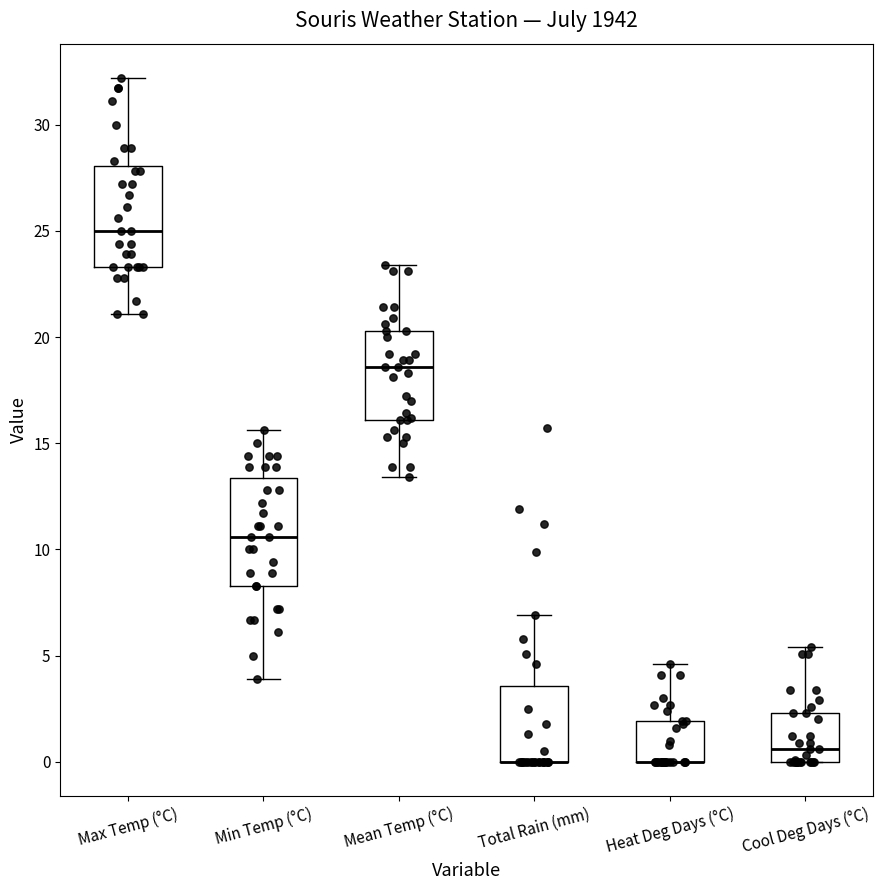

Reading left to right, transcribe this box plot: for each box, give where its median line is, the range the box spans, and where its two whiskers end, as read against the y-axis. The values are not printed on the chart, so give them approximately, as read against the axis.

Max Temp (°C): median 25.0, box 23.5 to 28.0, whiskers 21.0 to 32.0
Min Temp (°C): median 10.5, box 8.5 to 13.5, whiskers 4.0 to 15.5
Mean Temp (°C): median 18.5, box 16.0 to 20.5, whiskers 13.5 to 23.5
Total Rain (mm): median 0.0 (drawn on the box's lower edge), box 0.0 to 3.5, whiskers 0.0 to 7.0
Heat Deg Days (°C): median 0.0 (drawn on the box's lower edge), box 0.0 to 2.0, whiskers 0.0 to 4.5
Cool Deg Days (°C): median 0.5, box 0.0 to 2.5, whiskers 0.0 to 5.5